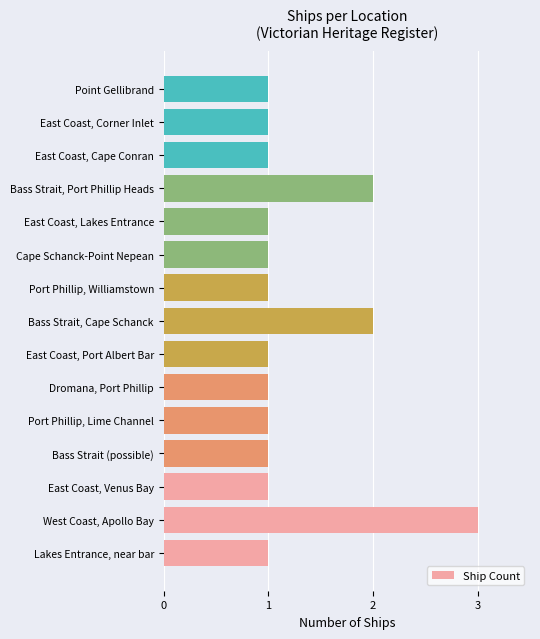

Reading bottom to top, extract all data points from this chart.

Lakes Entrance, near bar=1	West Coast, Apollo Bay=3	East Coast, Venus Bay=1	Bass Strait (possible)=1	Port Phillip, Lime Channel=1	Dromana, Port Phillip=1	East Coast, Port Albert Bar=1	Bass Strait, Cape Schanck=2	Port Phillip, Williamstown=1	Cape Schanck-Point Nepean=1	East Coast, Lakes Entrance=1	Bass Strait, Port Phillip Heads=2	East Coast, Cape Conran=1	East Coast, Corner Inlet=1	Point Gellibrand=1